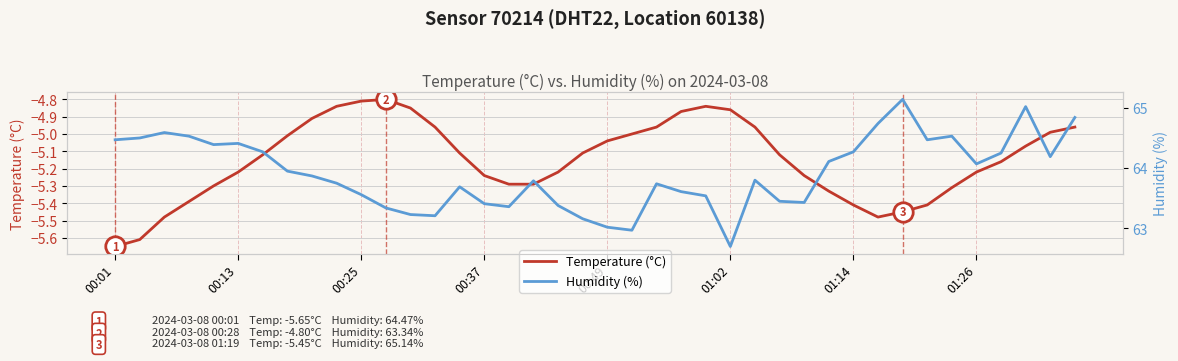

How many lines are shown in the chart?

2